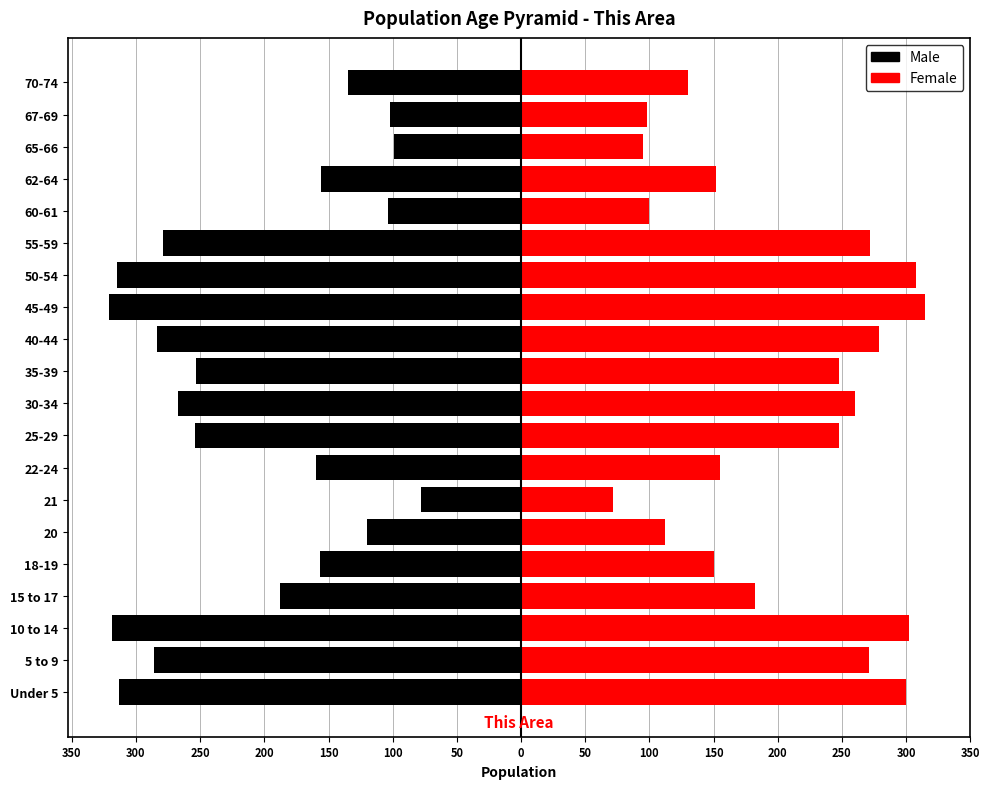

Rank the series at 40-44 from lowest to highest value.

Male, Female